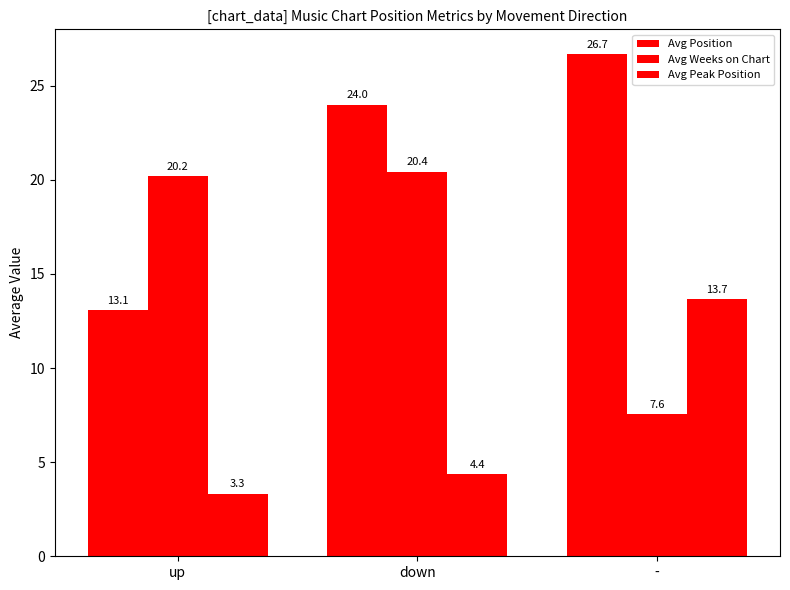

What position from the right is up?

3